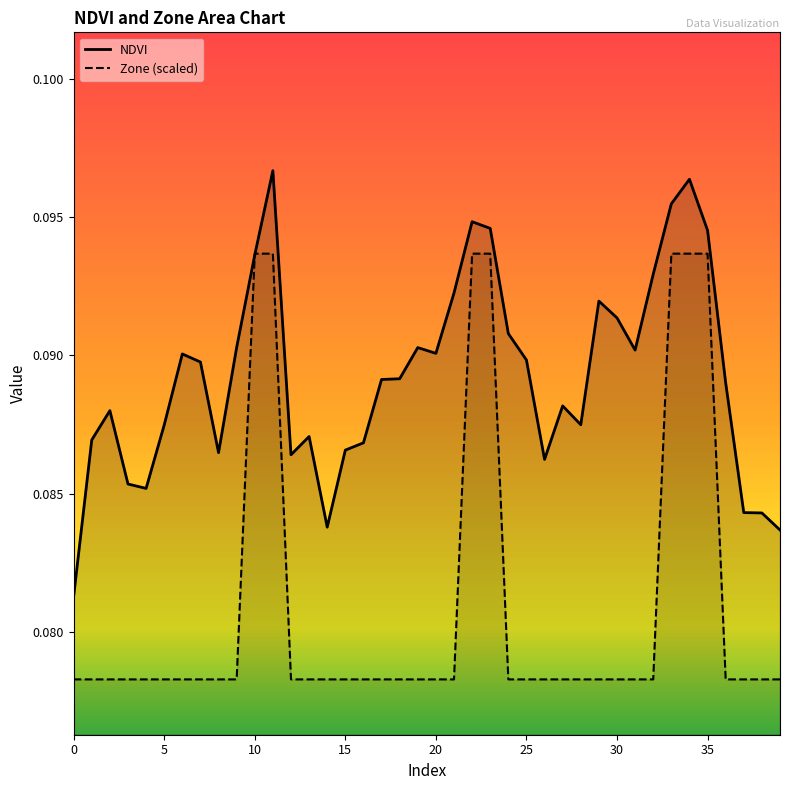

At which category is the sum across all series the highest?

11